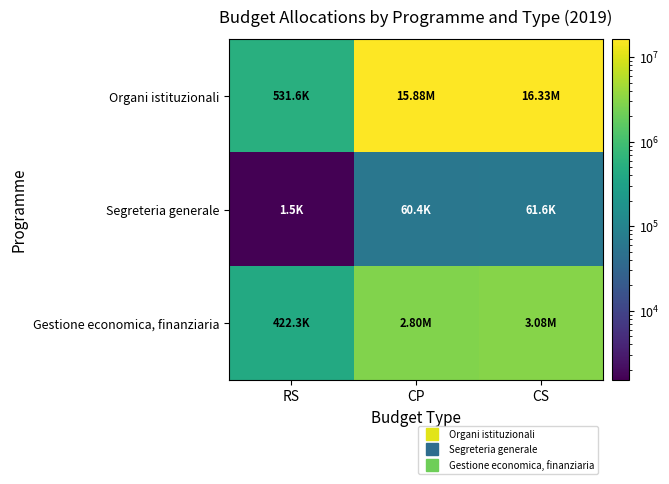

What is the greatest value displayed?

16328906.9